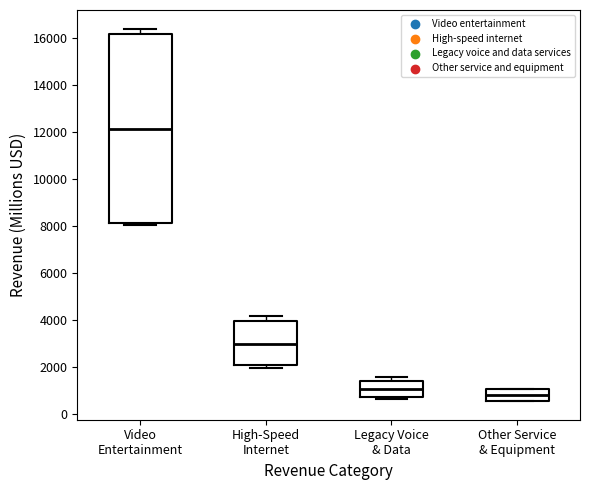

Which box is the tallest, from its lower edge to its upper edge?

Video Entertainment